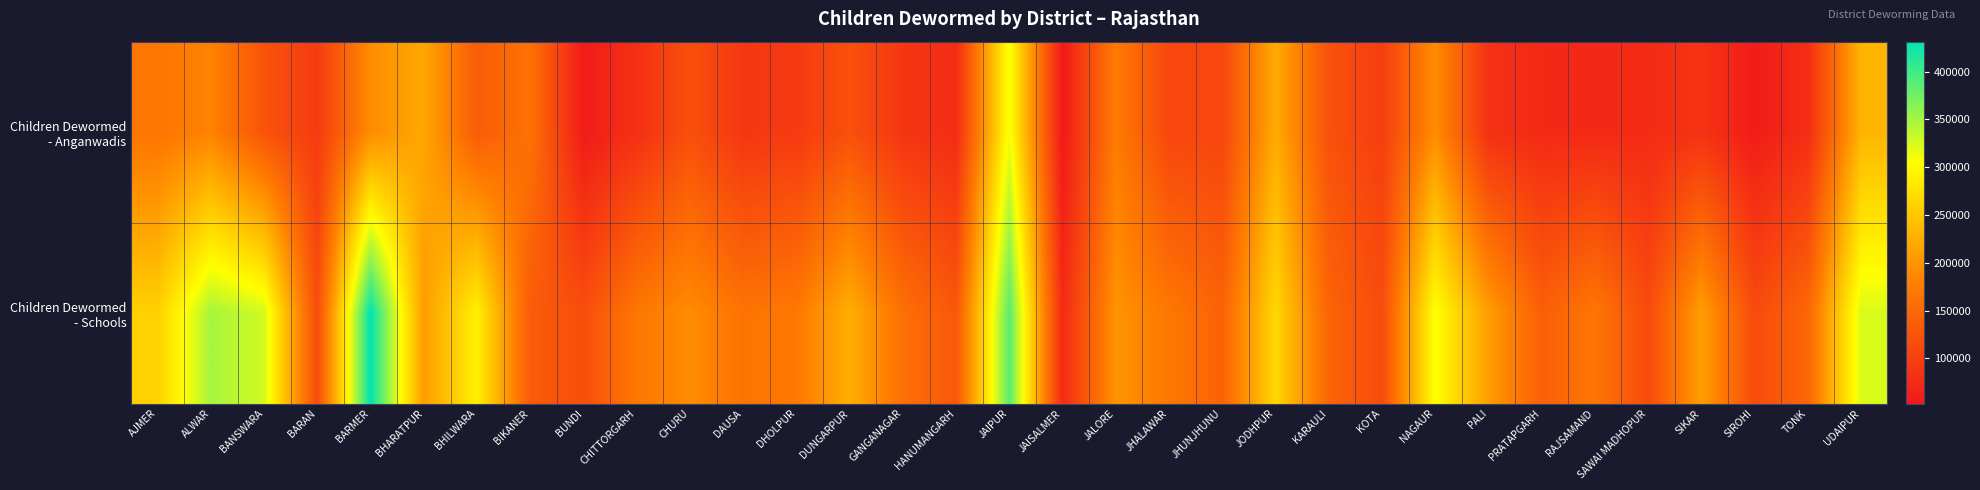

Which series changed the most between BHARATPUR and HANUMANGARH?

Children Dewormed - Anganwadis